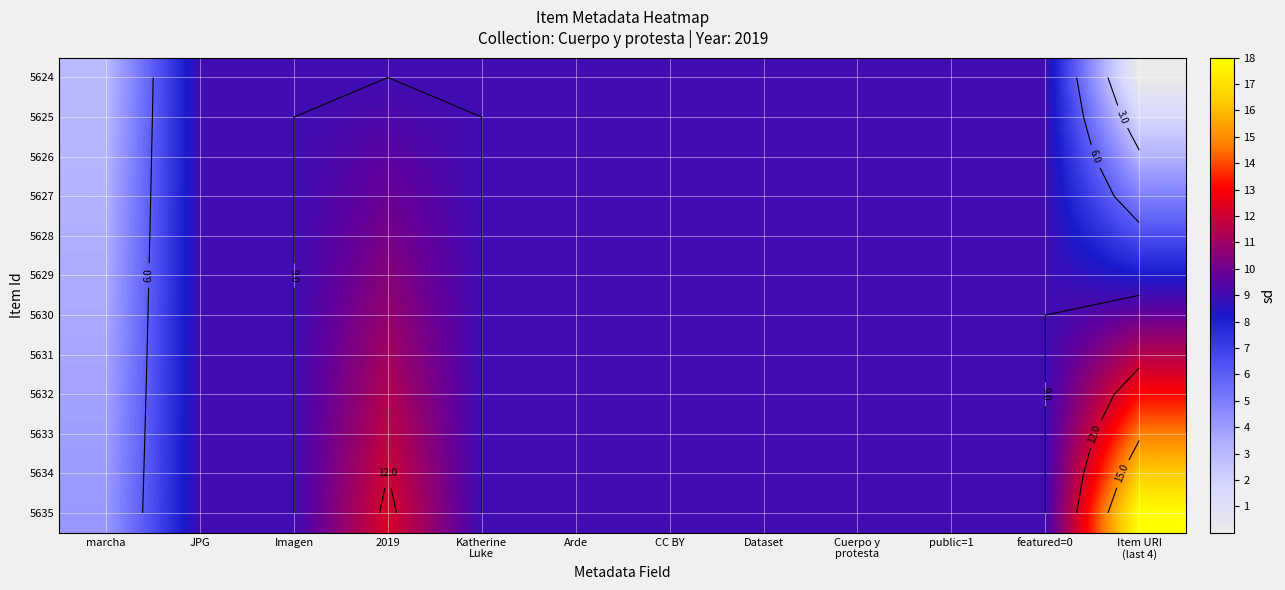

What value does the 5630 series have at 2019?

10.8